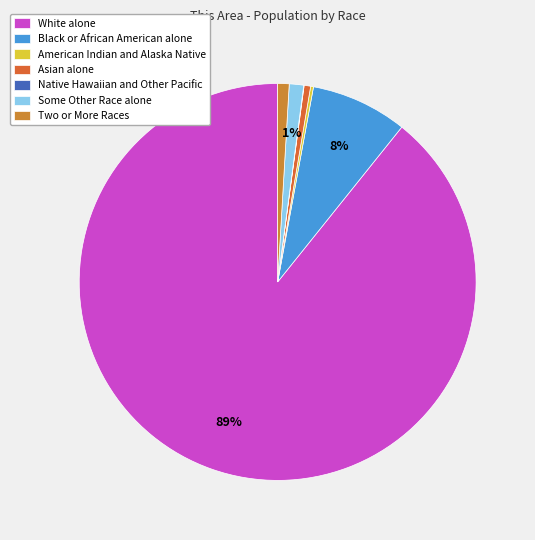

Rank the categories by value from lowest to highest.

Native Hawaiian and Other Pacific, American Indian and Alaska Native, Asian alone, Two or More Races, Some Other Race alone, Black or African American alone, White alone